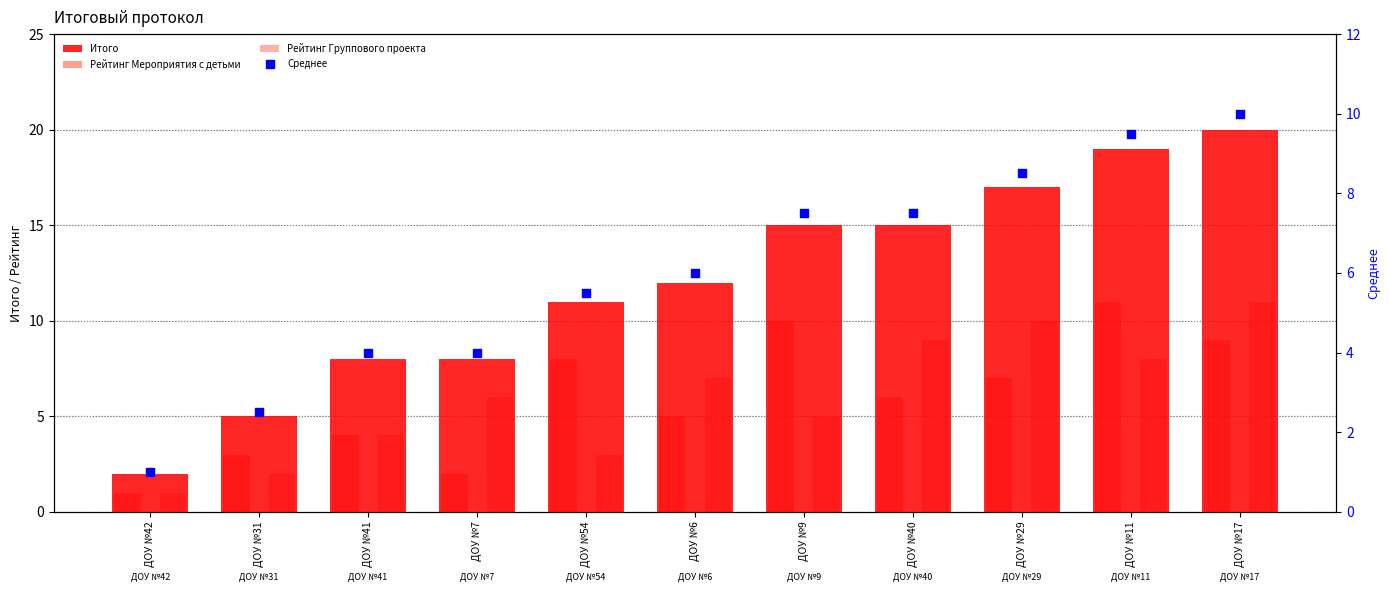

At how many categories does at least one series exceed 18?

2